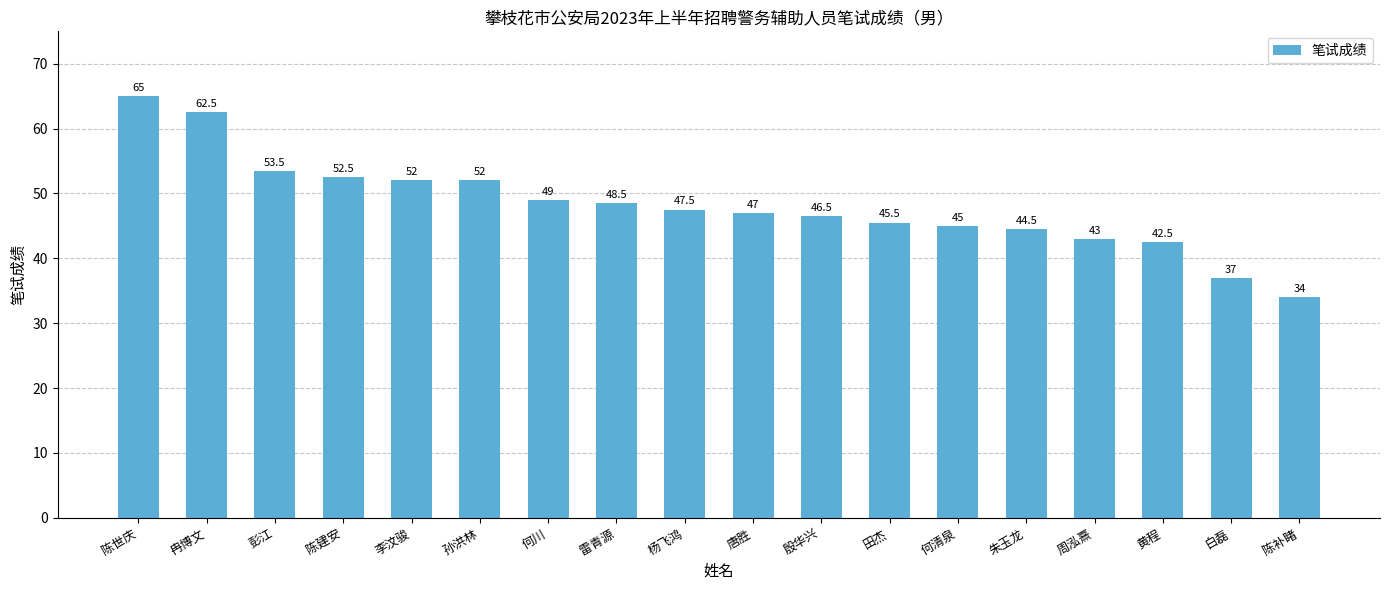

Is it true that the value at 何川 is 74.9?

False